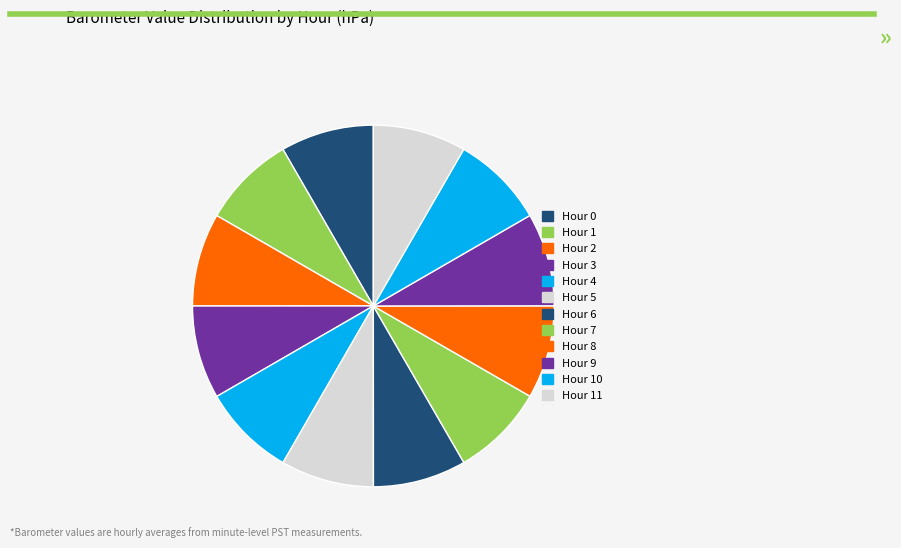

How many segments does this pie chart have?

12